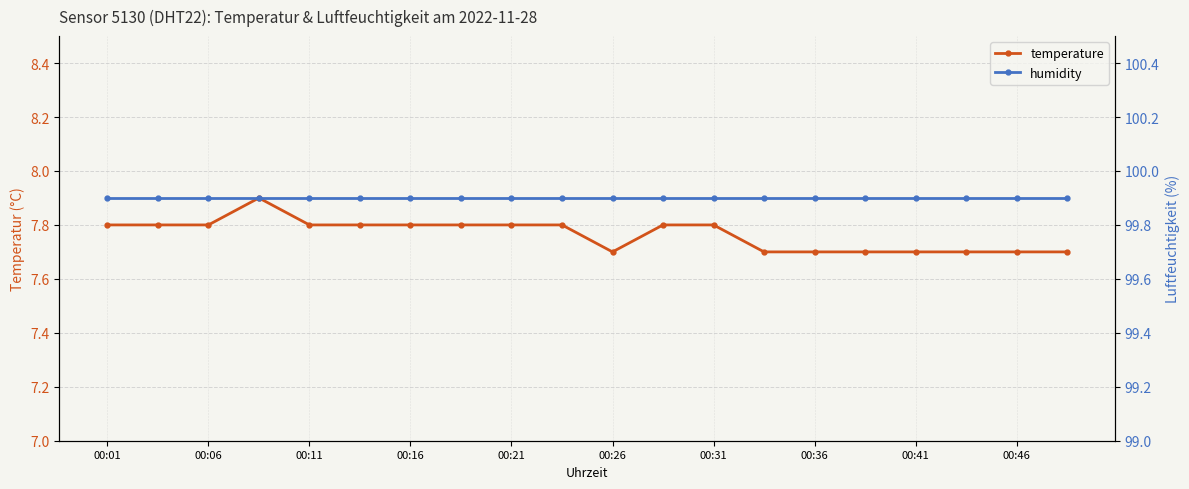

What is the maximum value for temperature?

7.9